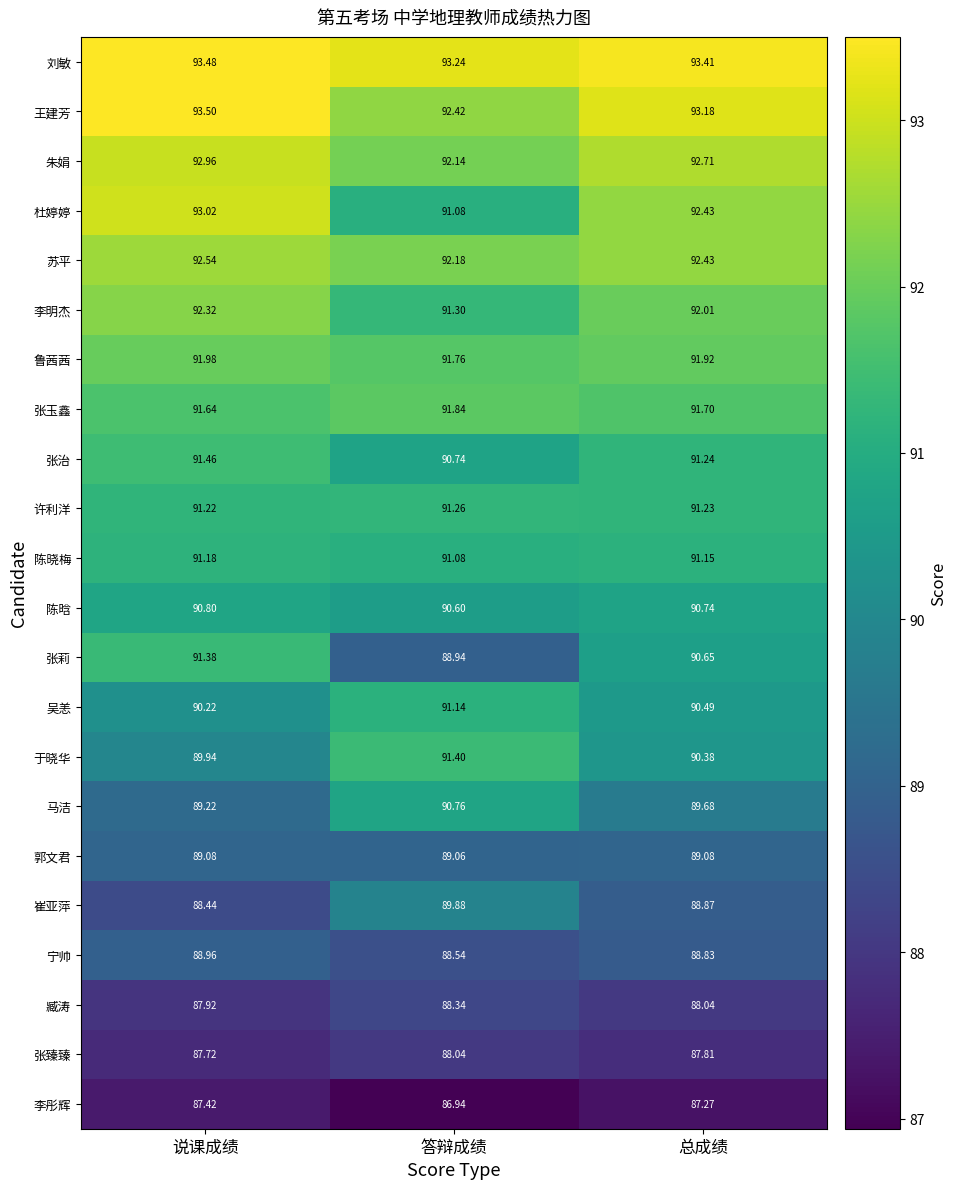

Rank the series by their maximum value, from highest to lowest.

王建芳, 刘敏, 杜婷婷, 朱娟, 苏平, 李明杰, 鲁茜茜, 张玉鑫, 张治, 于晓华, 张莉, 许利洋, 陈晓梅, 吴恙, 陈晗, 马洁, 崔亚萍, 郭文君, 宁帅, 臧涛, 张臻臻, 李彤辉